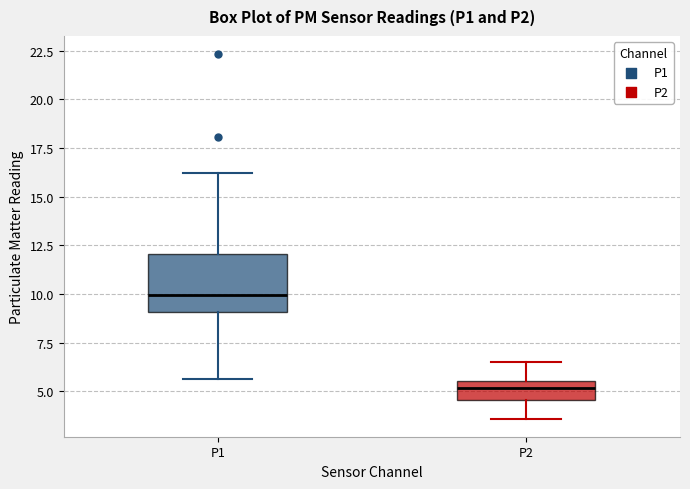

Which box's median line is the highest?

P1